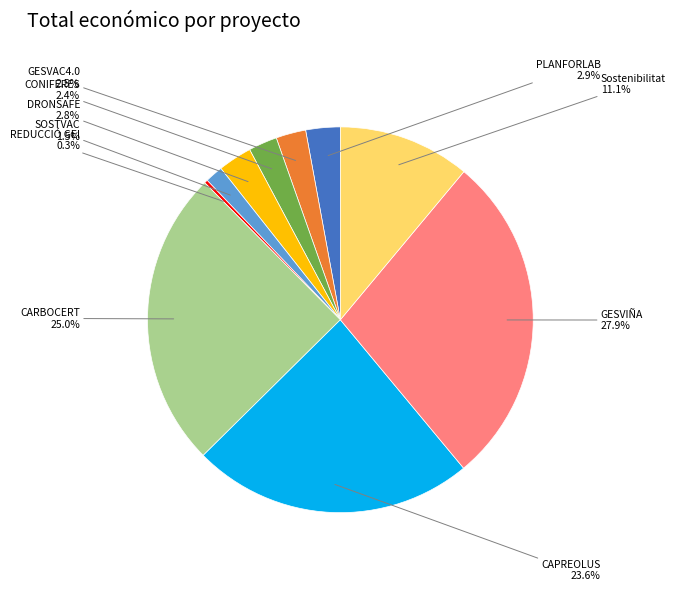

Combined, what portion of the pie is SOSTVAC and GESVIÑA?

29.4%